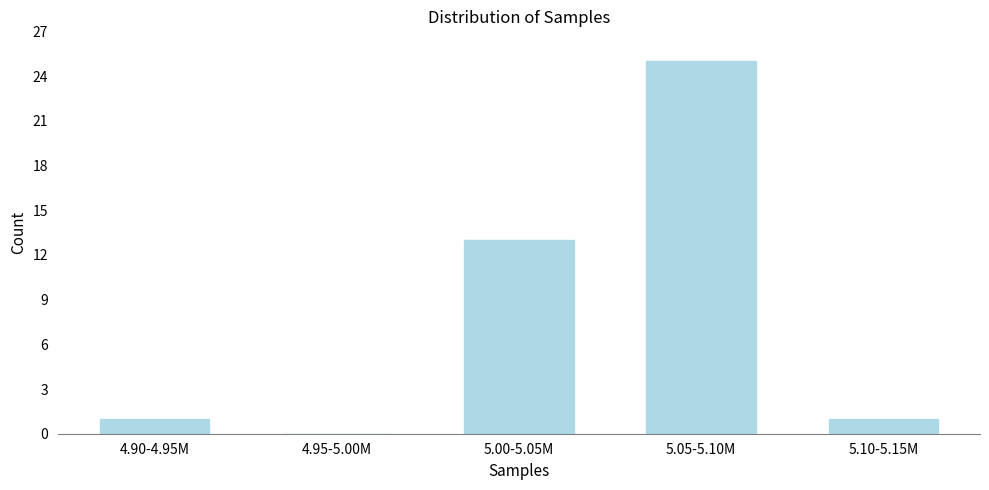

Reading left to right, list all the values displayed in this chart.

4.90-4.95M=1	4.95-5.00M=0	5.00-5.05M=13	5.05-5.10M=25	5.10-5.15M=1